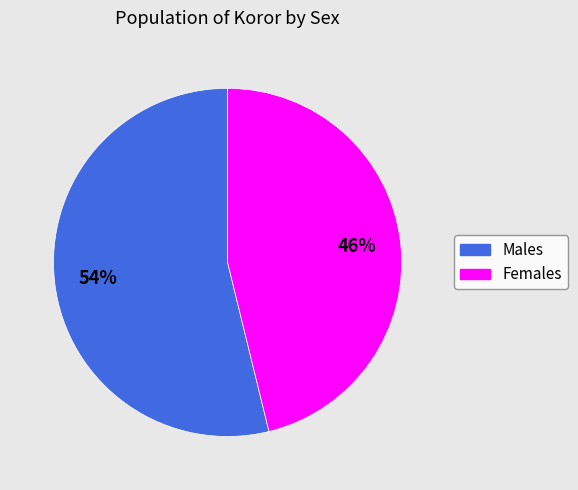

Approximately how many times larger is the value at Females compared to Males?

0.9